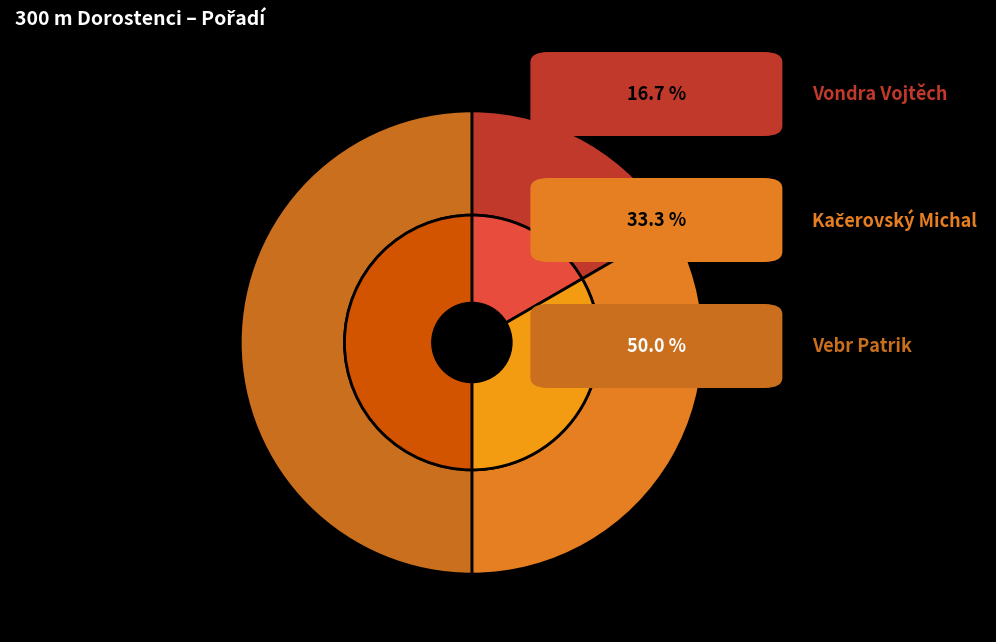

The Vondra Vojtěch slice represents 17% of the pie. True or false?

True